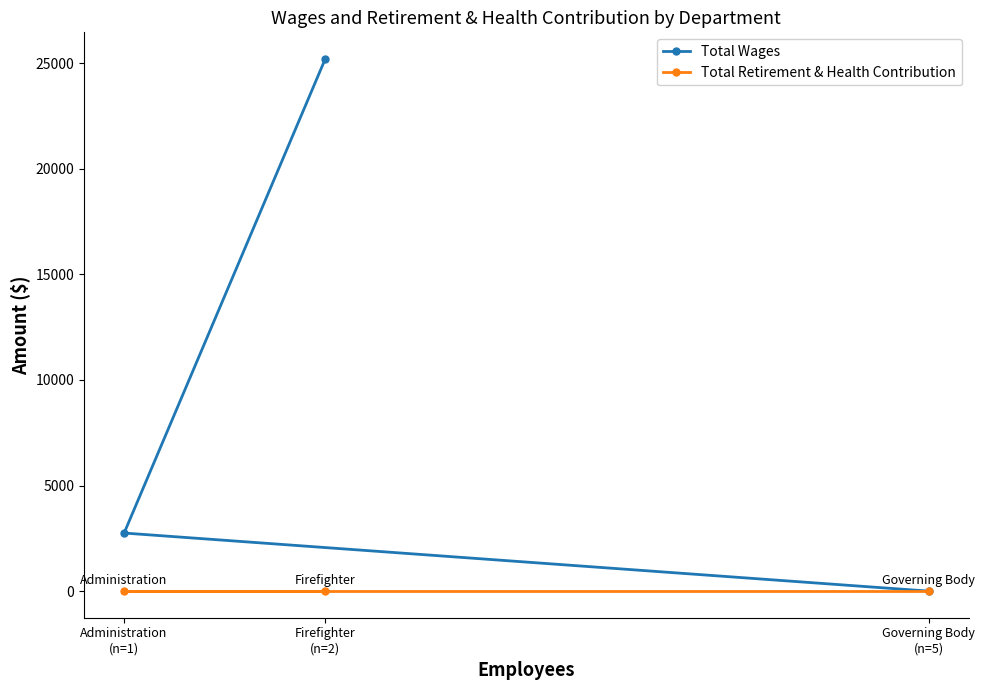

Between Firefighter
(n=2) and Administration
(n=1), which series saw the biggest shift?

Total Wages